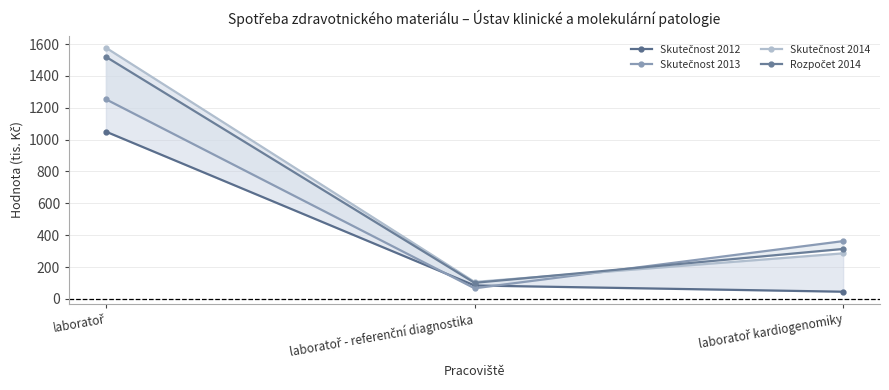

Is it true that Skutečnost 2014 equals 1577.4 at laboratoř?

True